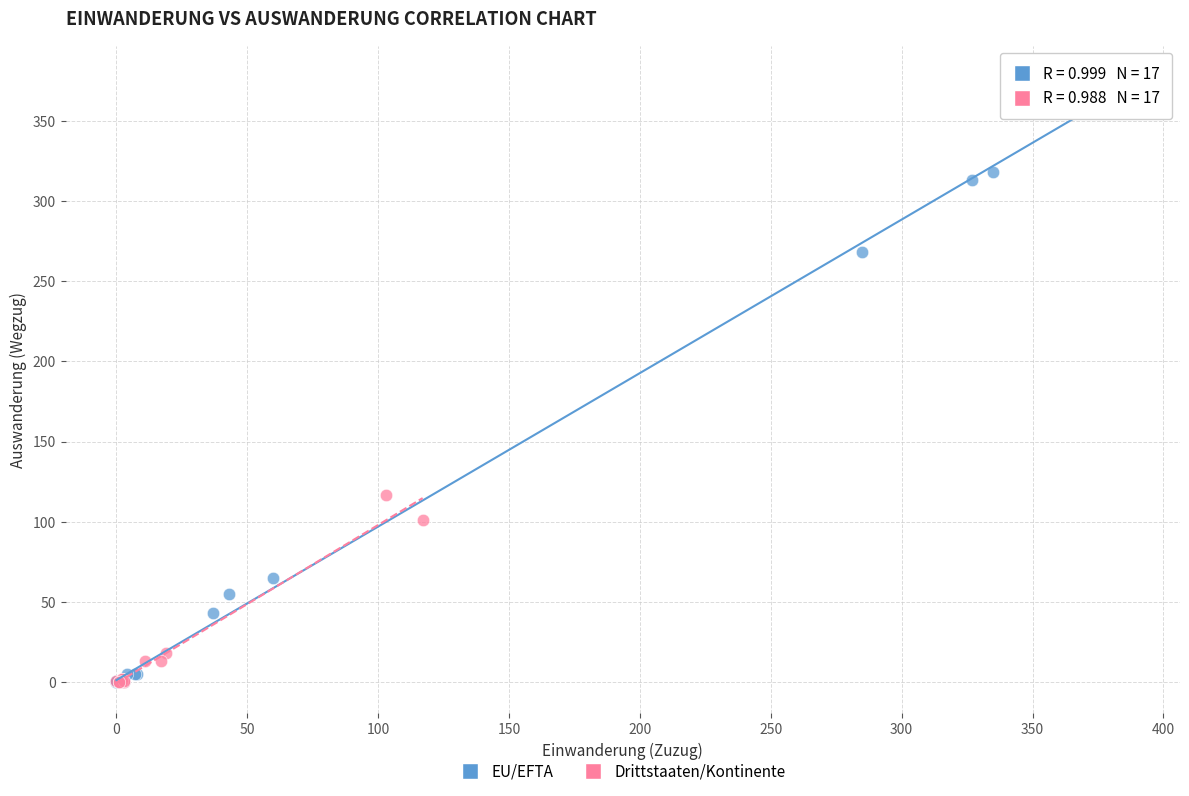

Which series contains the highest Y value?

EU/EFTA